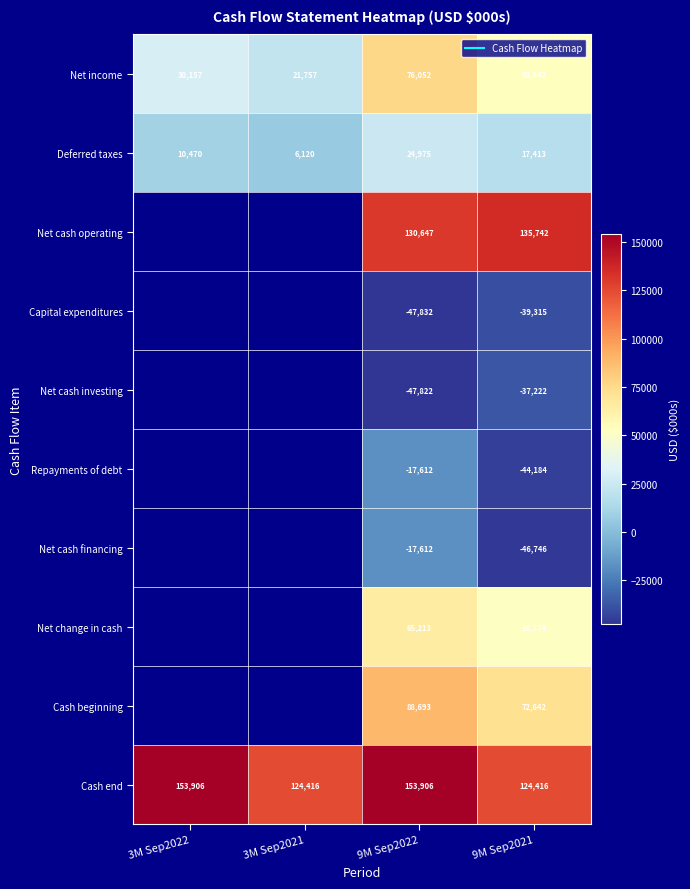

At which category is the sum across all series the highest?

9M Sep2022